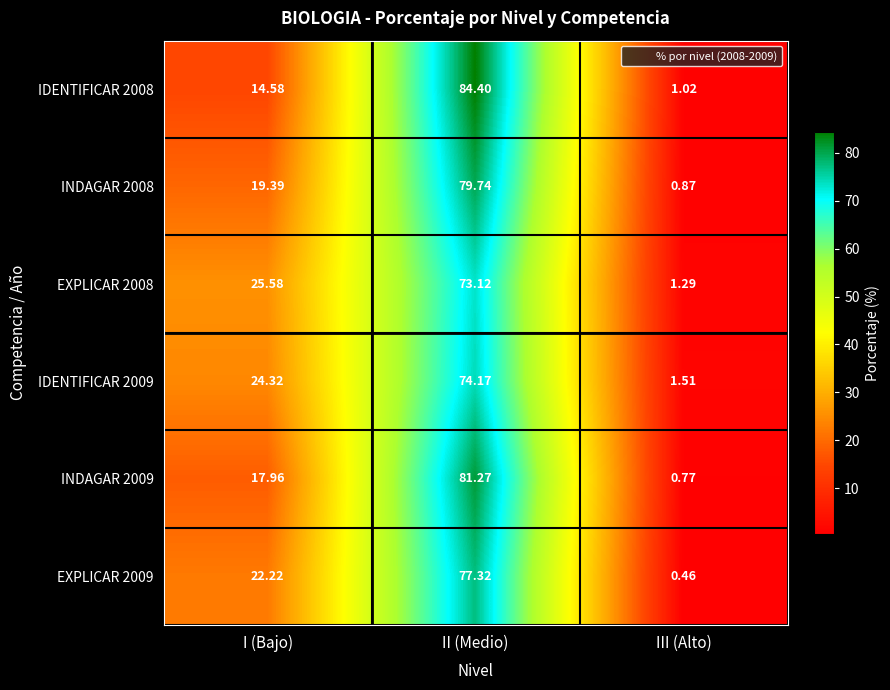

At which label does IDENTIFICAR 2009 first exceed 24?

I (Bajo)